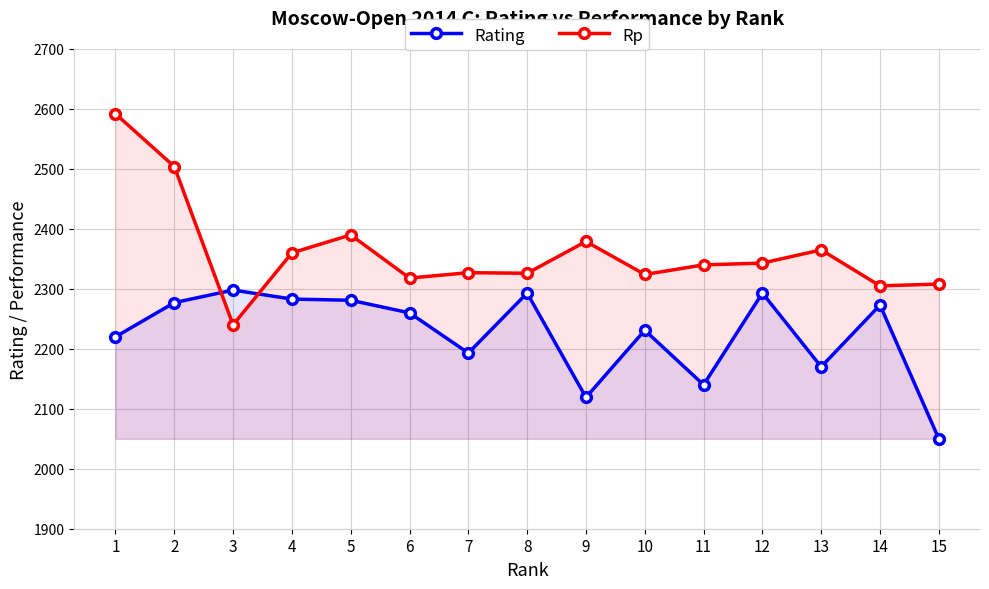

True or false: Rp has a value of 2504 at 2.

True